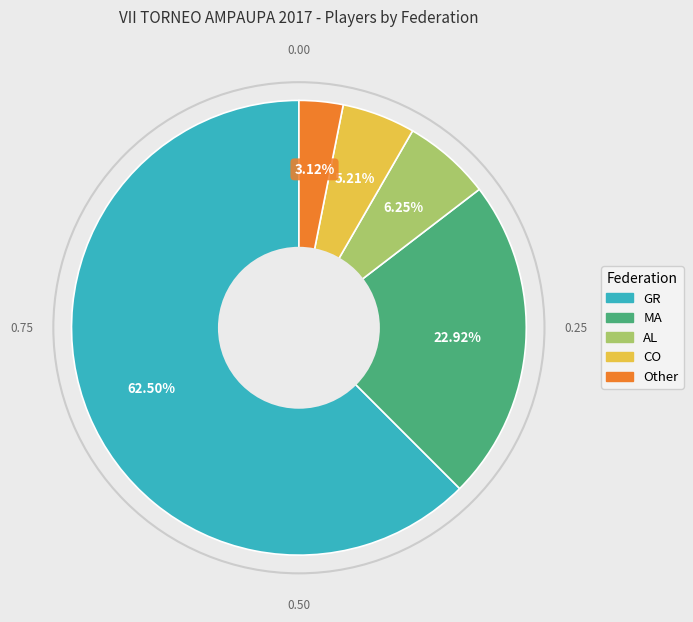

What is the largest slice in the pie chart?

GR